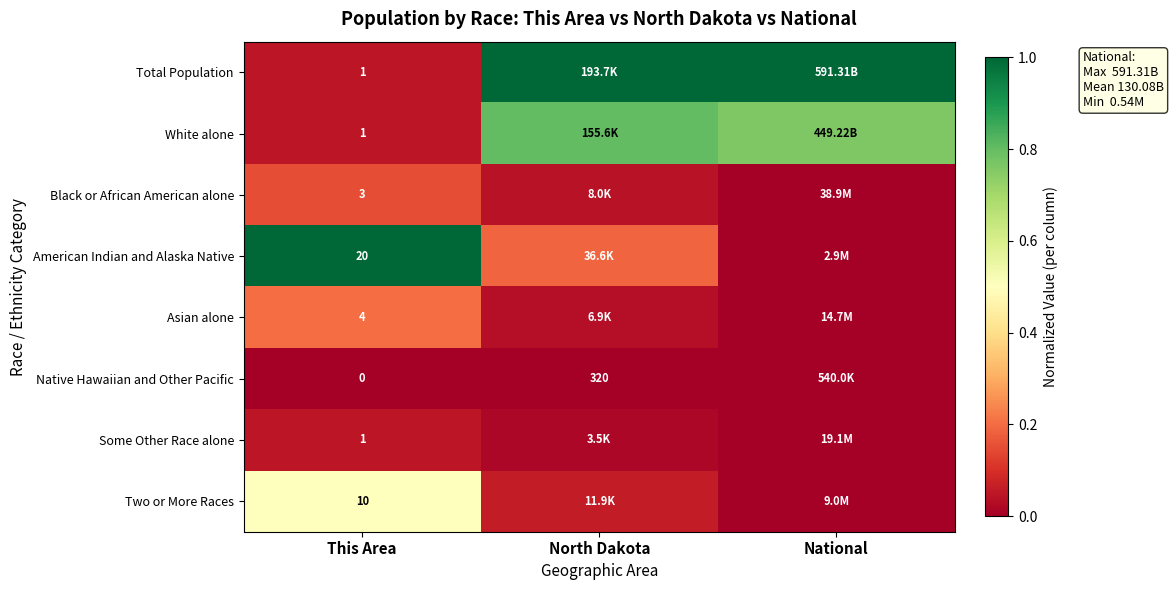

True or false: American Indian and Alaska Native has a value of 0.0 at National.

False